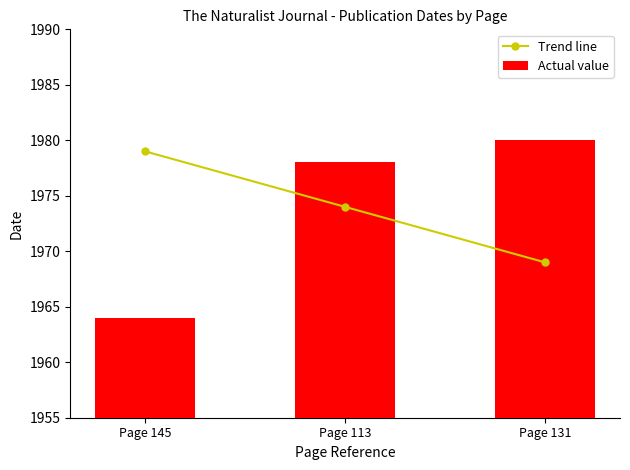

What is the label of the 2nd bar from the left?

Page 113